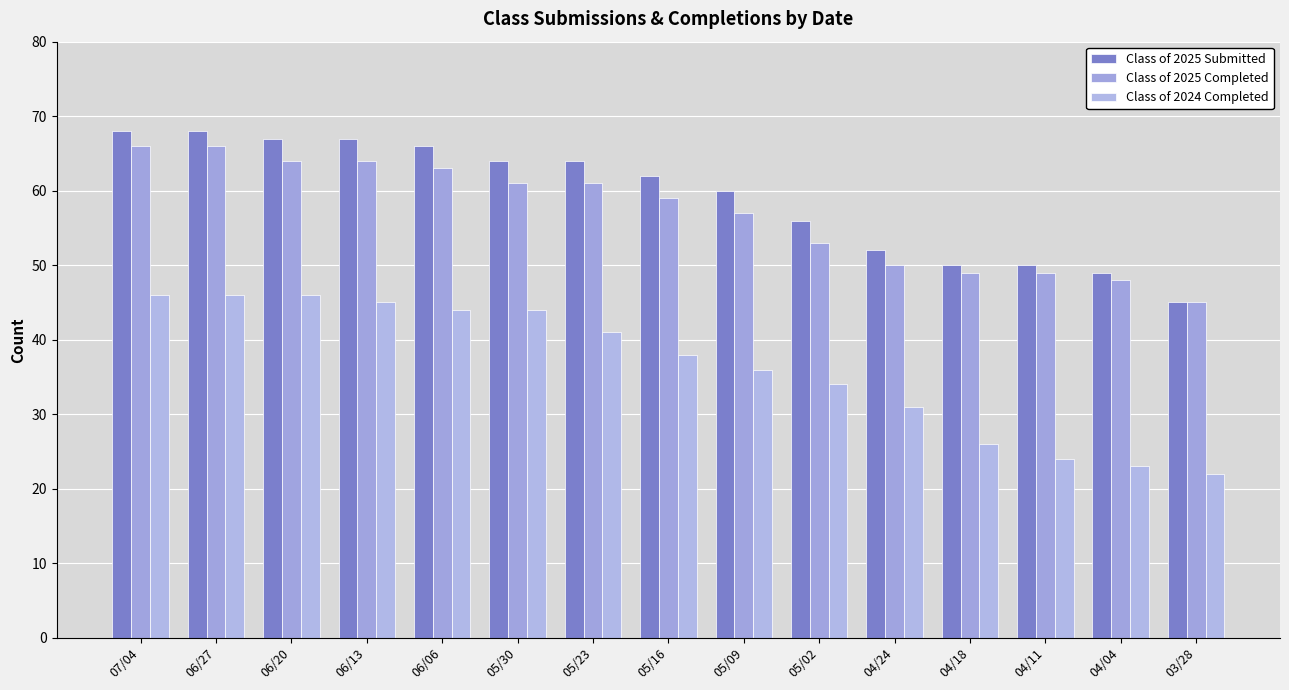

The value of Class of 2024 Completed at 04/11 is 24. True or false?

True